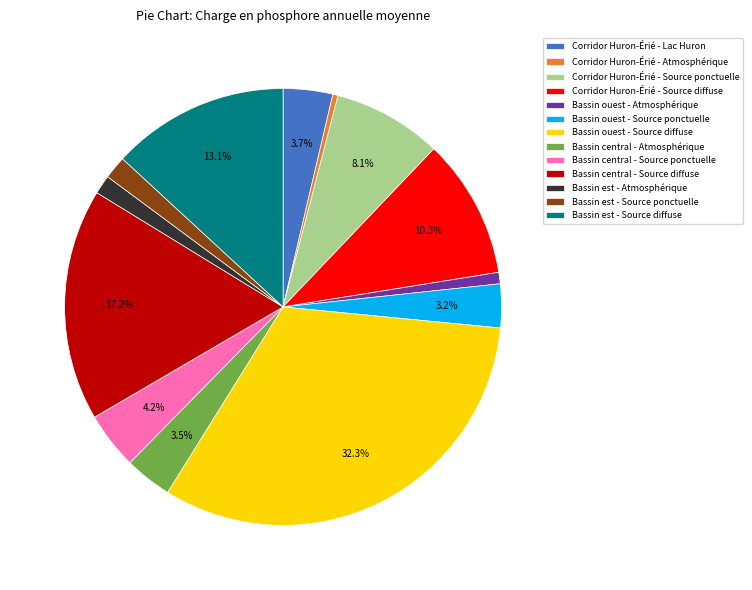

Is it true that Corridor Huron-Érié - Atmosphérique is 10% of the pie?

False